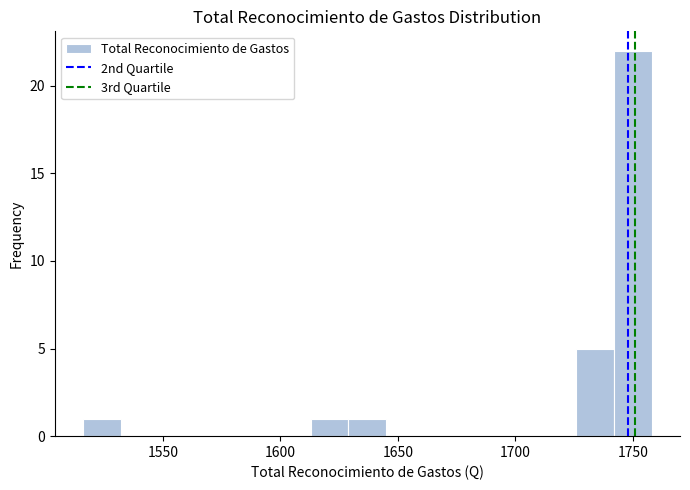

Around what value on the x-axis is the tallest bar? Give the approximate position of its centre, as read against the axis.

1750